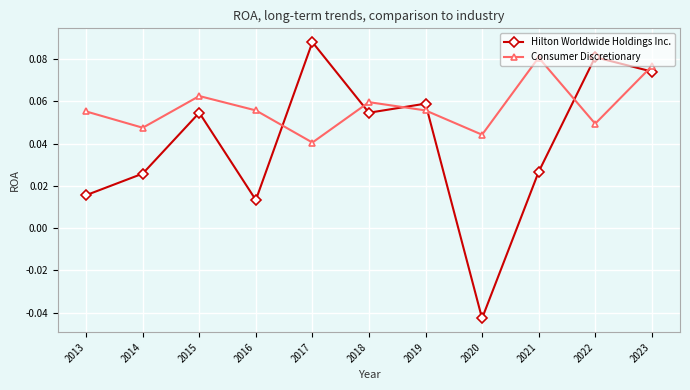

True or false: Consumer Discretionary has a value of 0.1 at 2017.

False